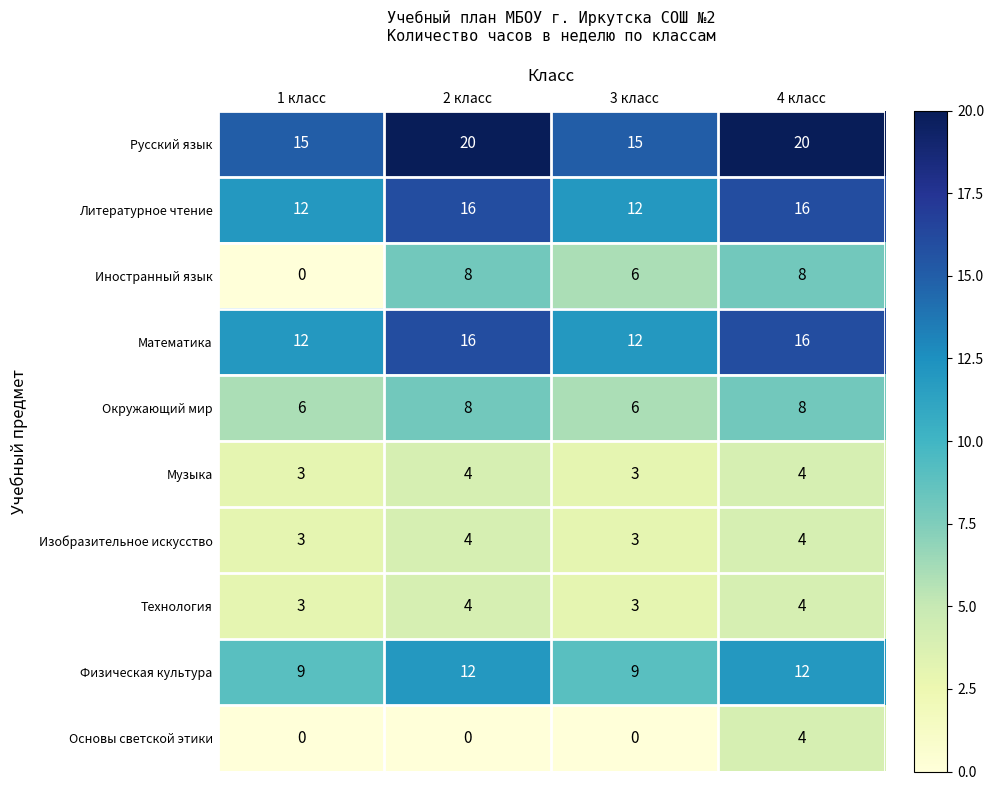

The value of Математика at 2 класс is 7. True or false?

False